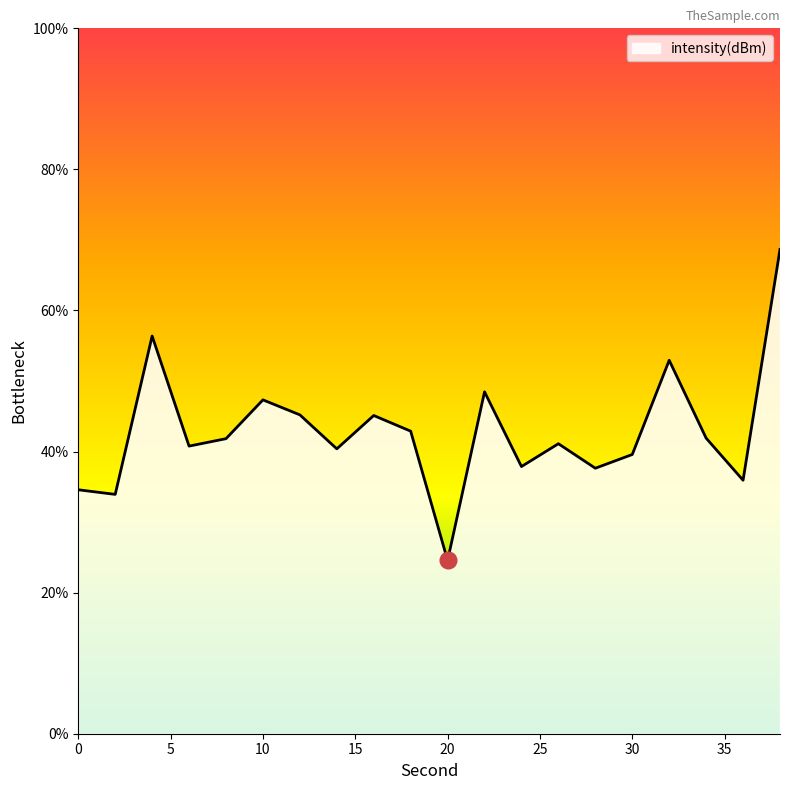

What is the minimum value shown in the chart?

24.6